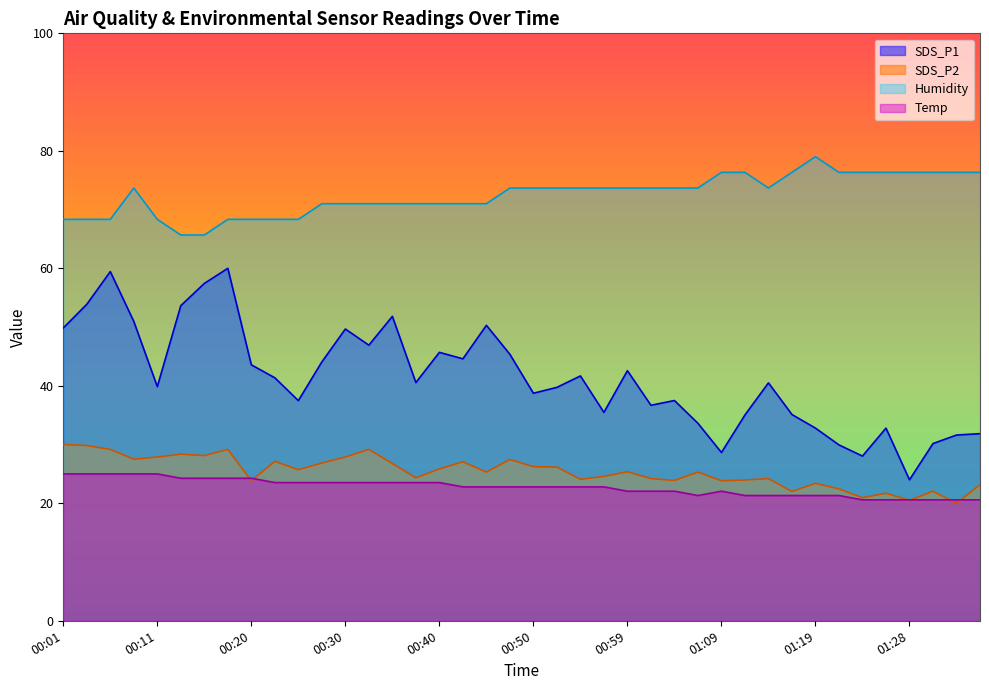

True or false: SDS_P1 has a value of 30.2 at 01:31.

True